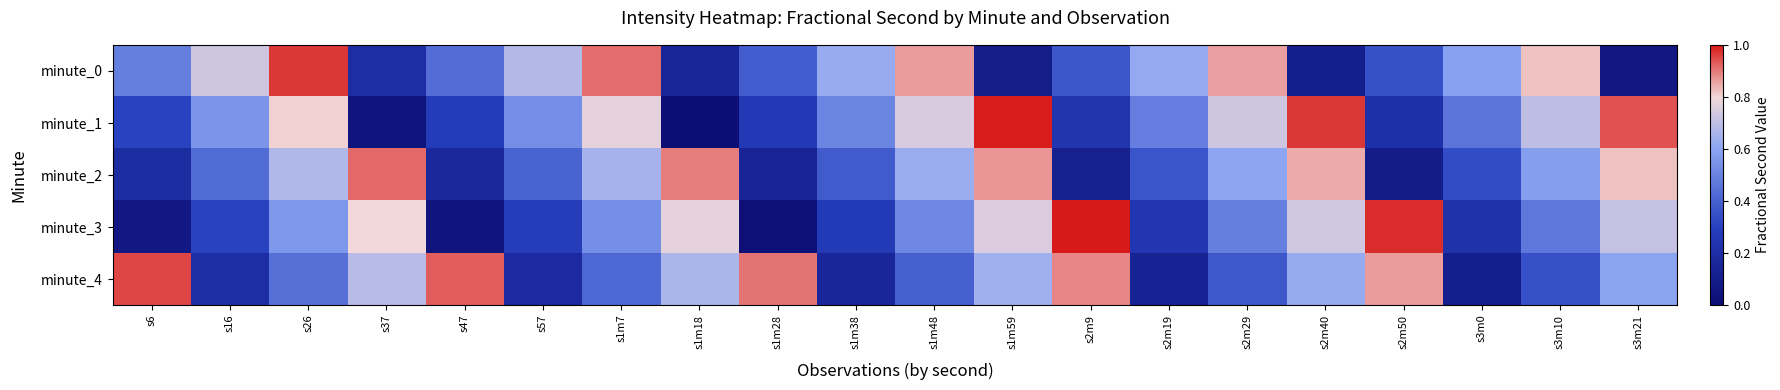

Between s2m29 and s37, which is larger?

s2m29